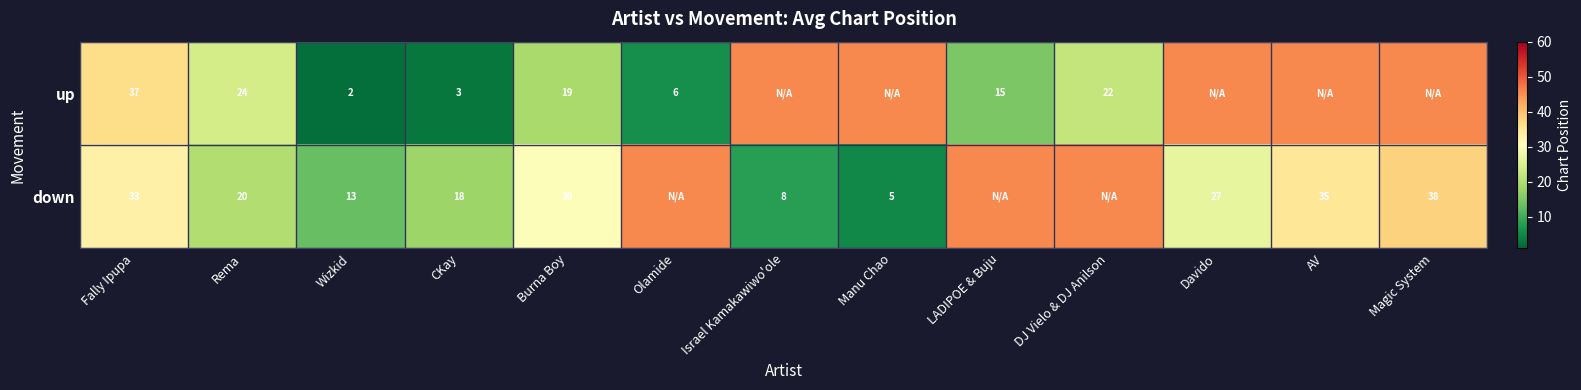

True or false: up has a value of 6.0 at Olamide.

True